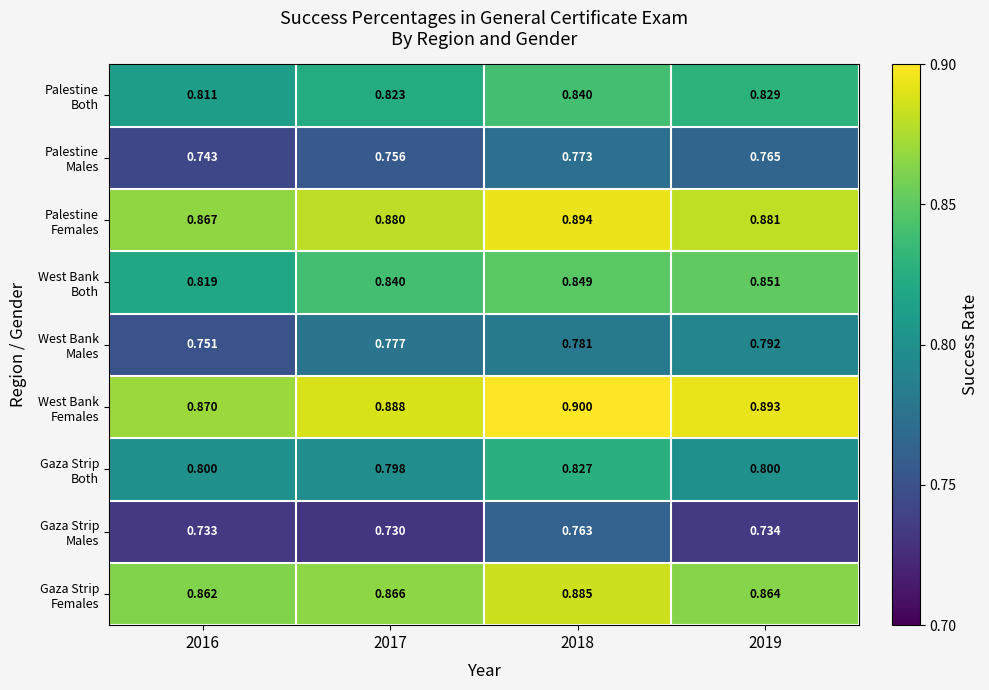

How many distinct data groups are displayed?

9